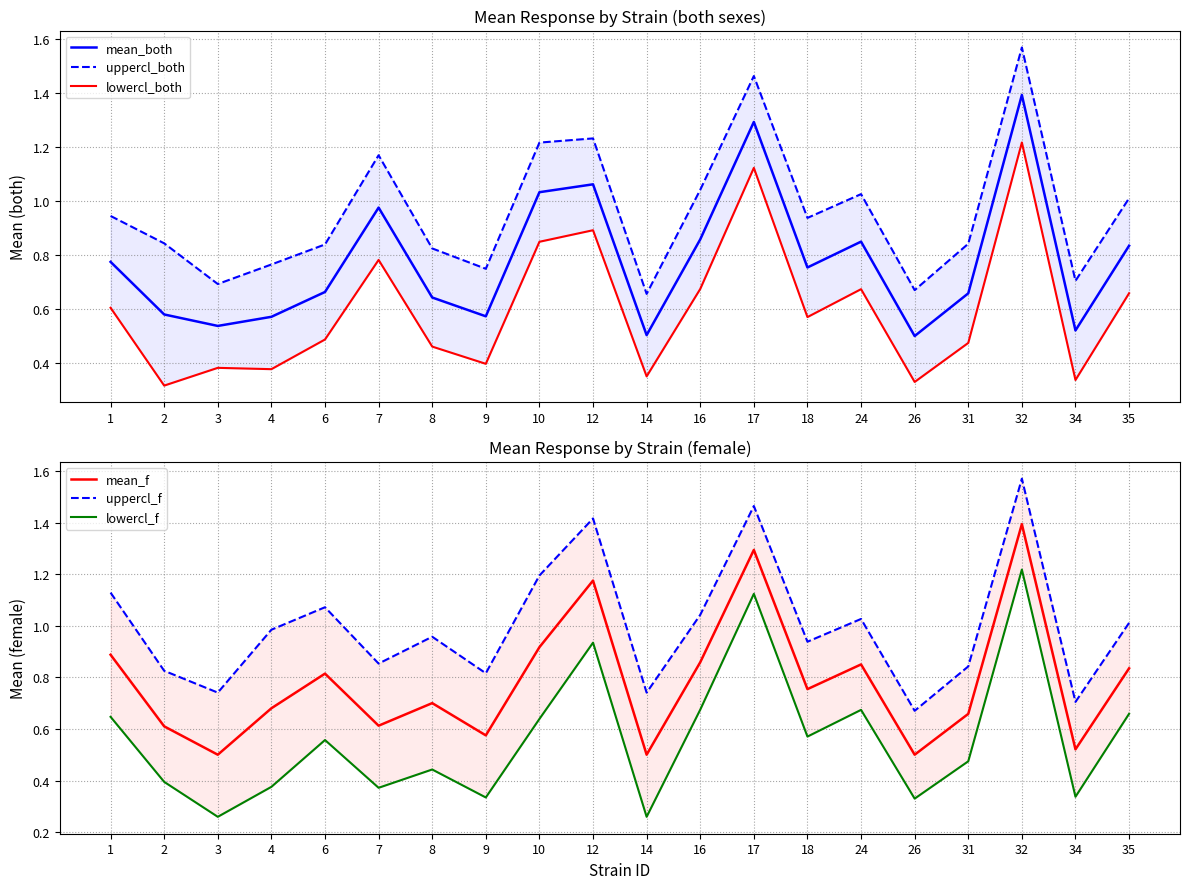

What is the minimum value shown in the chart?

0.3